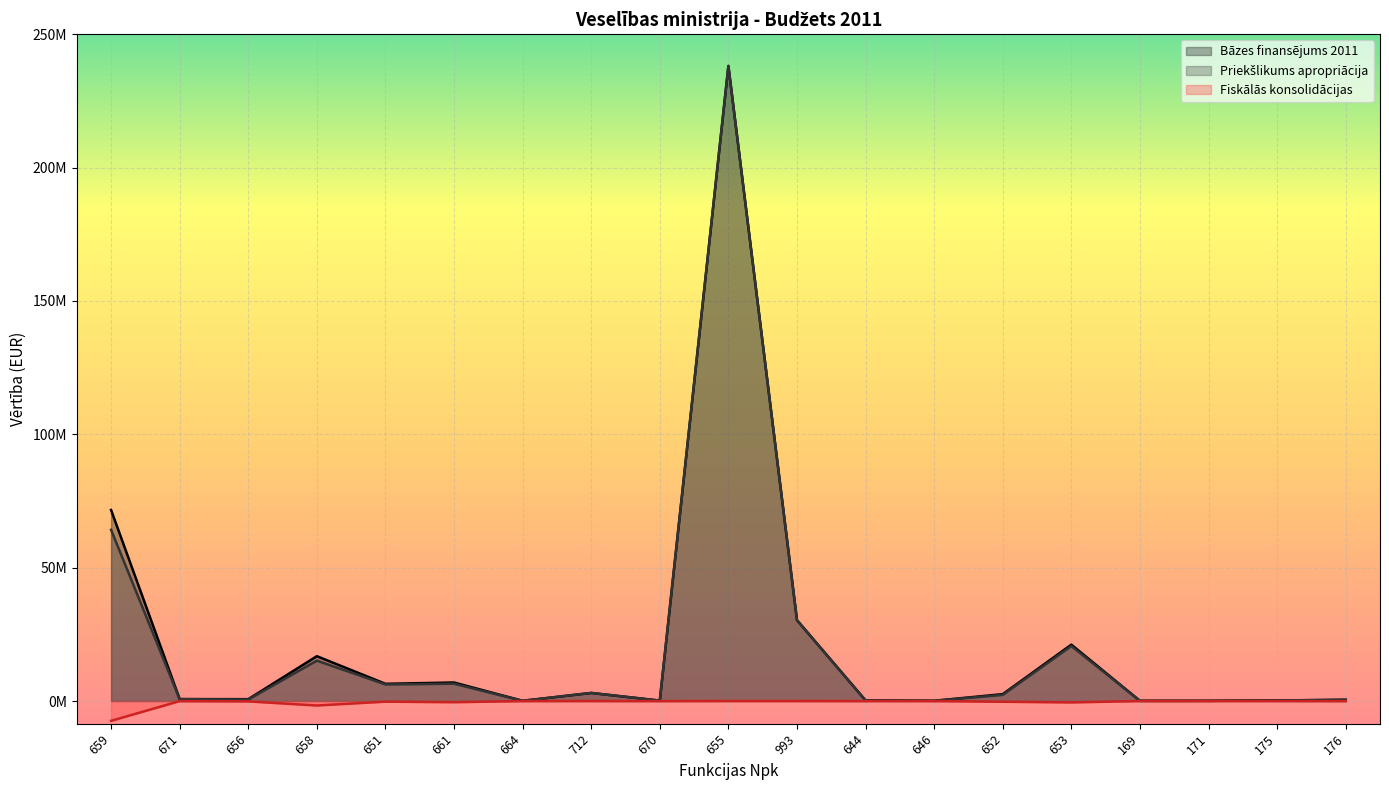

What is the total value across all series at 661?

12966854.9